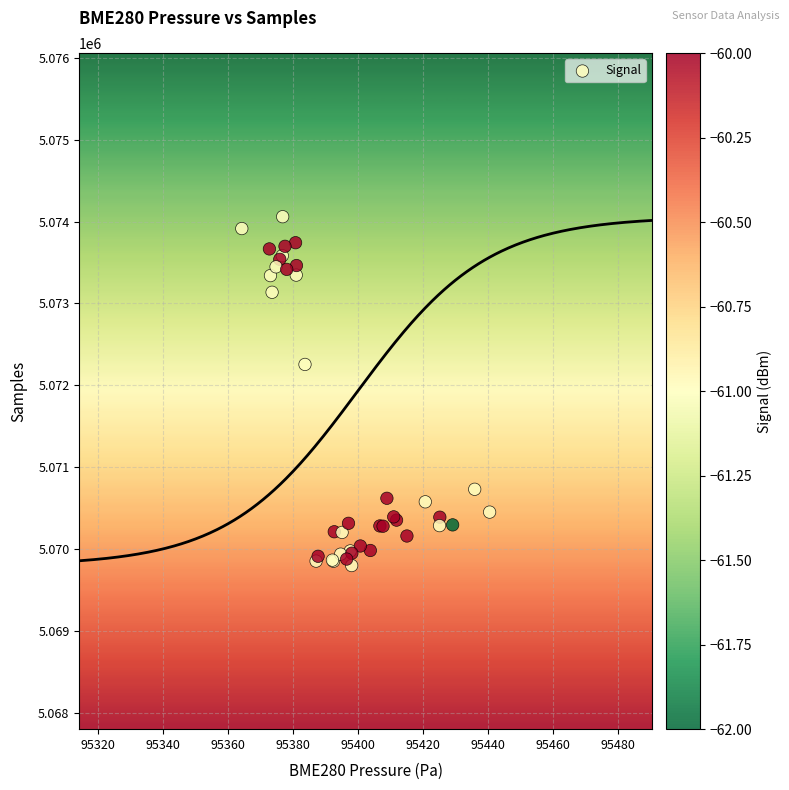

What Y value in the scatter plot is closest to 5071929?

5072255